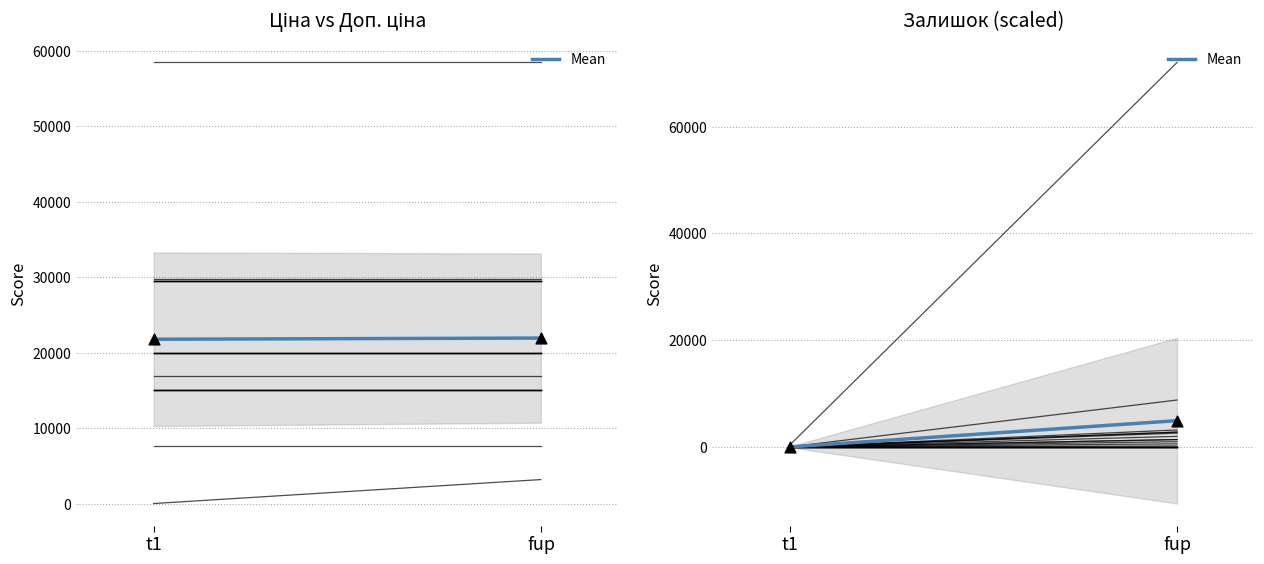

Between t1 and fup, which is larger?

fup